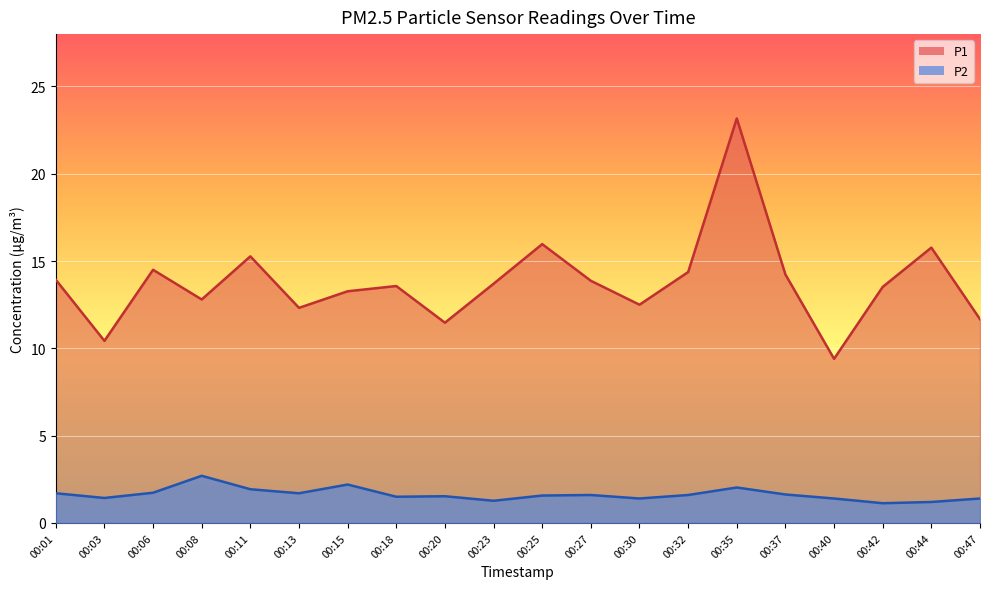

At 00:01, list the series in order from smallest to largest.

P2, P1